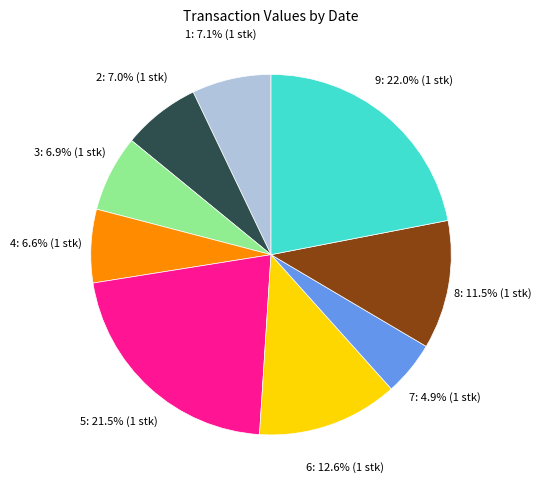

Does any single category account for the majority?

No